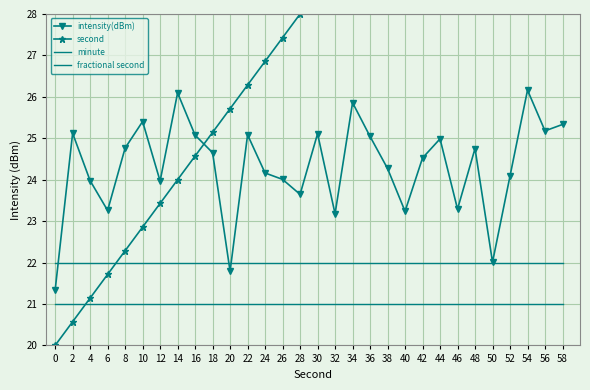

Which series has the widest spread of values?

second